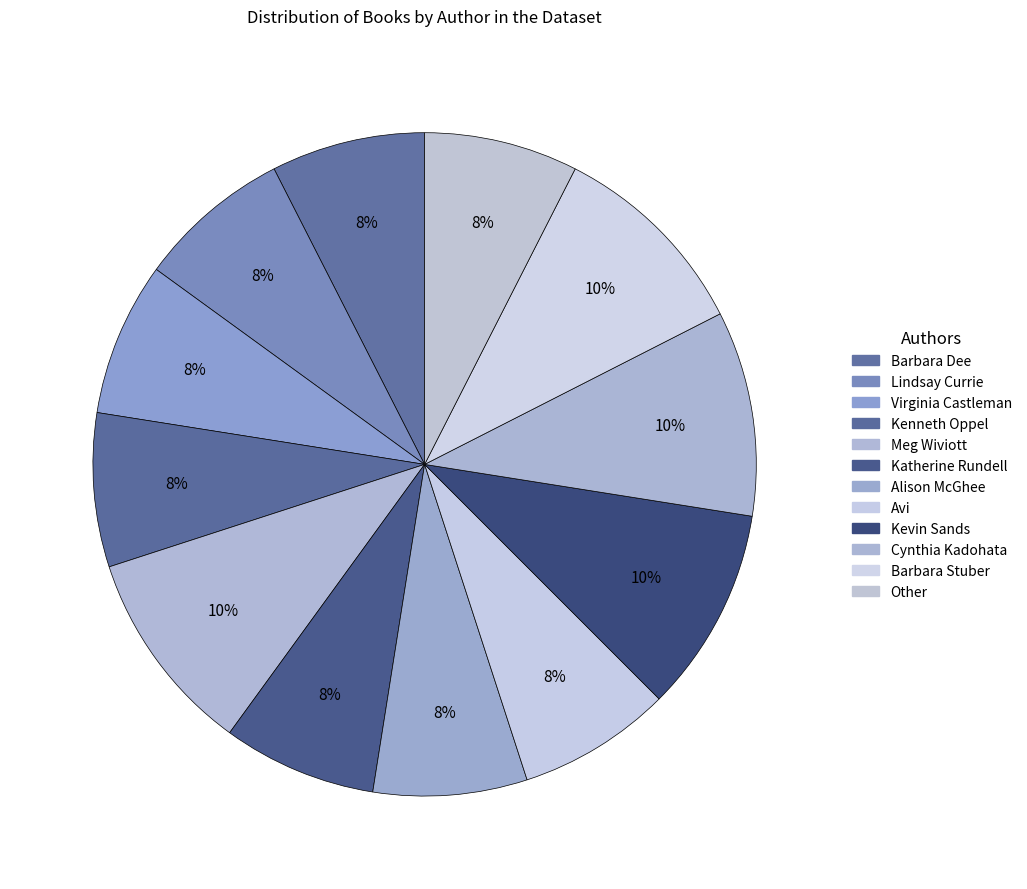

How many slices are in this pie chart?

12